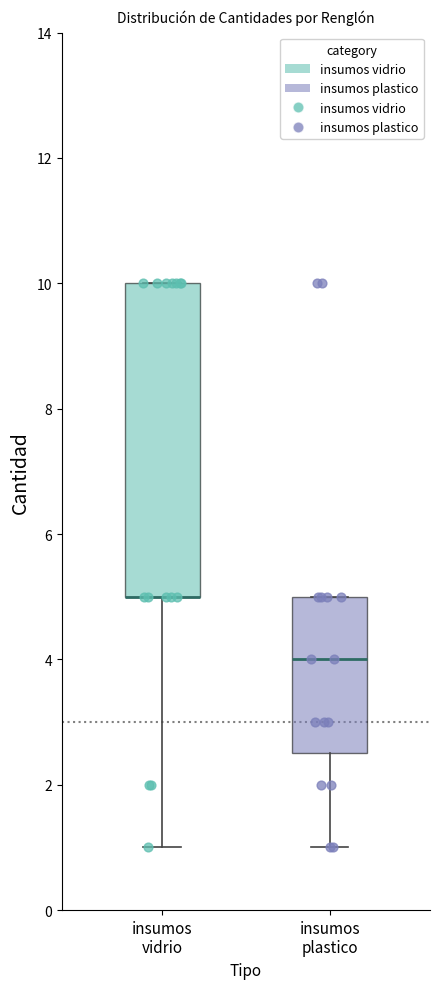

Where does the lower whisker of the box for insumos plastico end on the y-axis? The values are not printed on the chart, so give them approximately, as read against the axis.

1.0